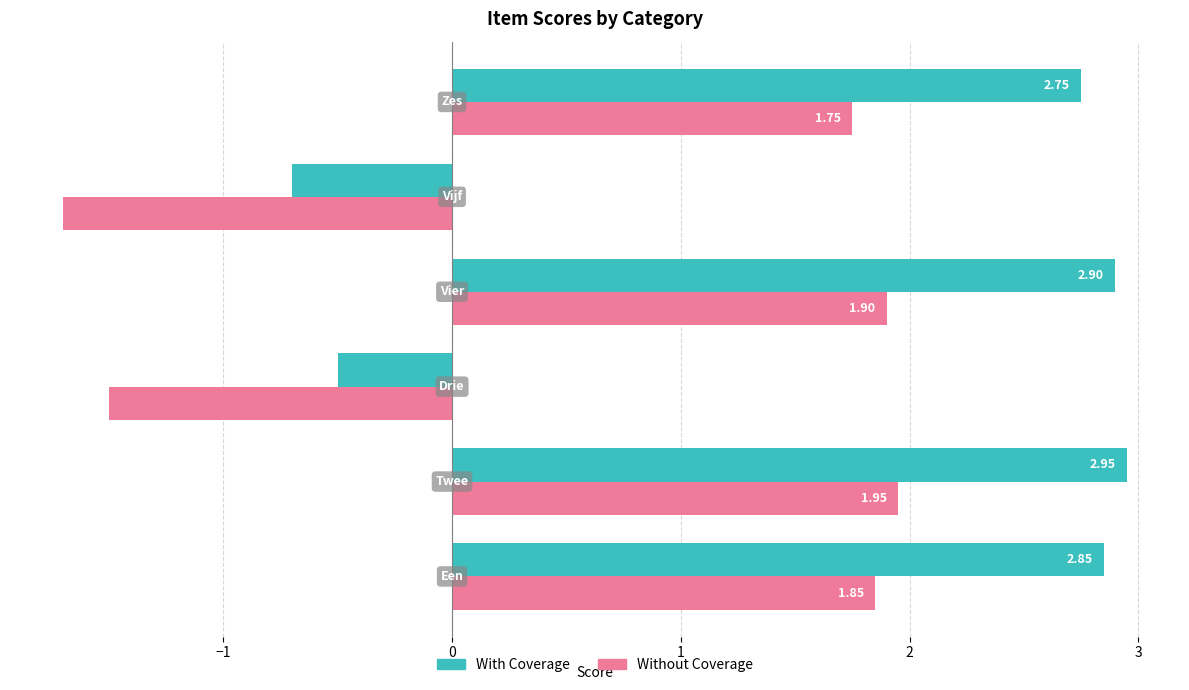

List the series in order of their peak value, highest first.

With Coverage, Without Coverage